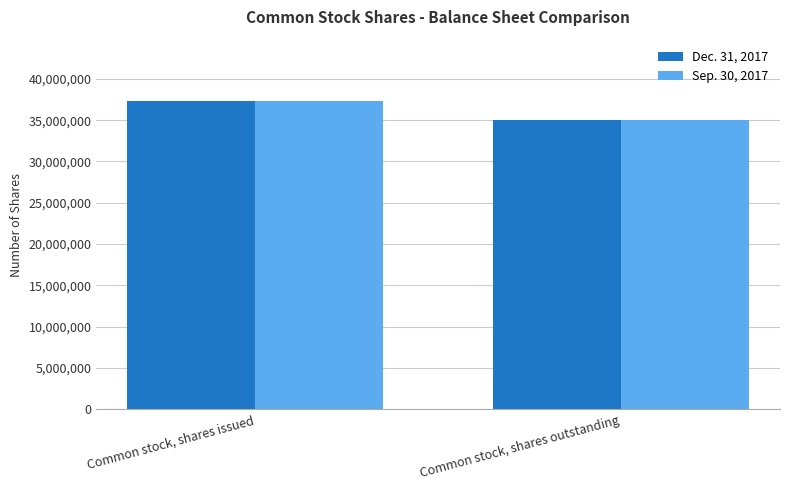

What is the smallest value displayed?

35027118